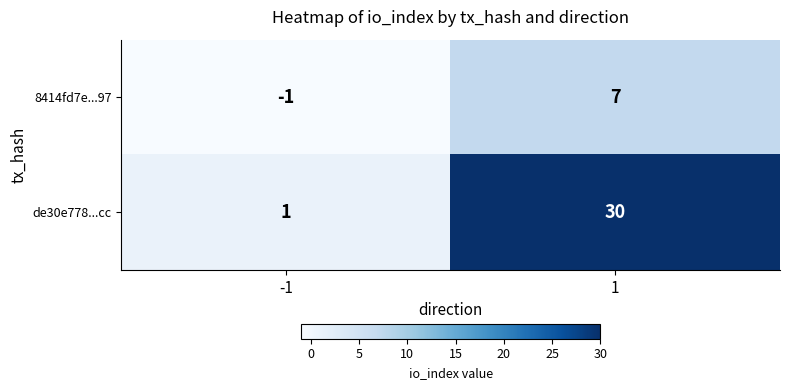

At which category is the sum across all series the highest?

1